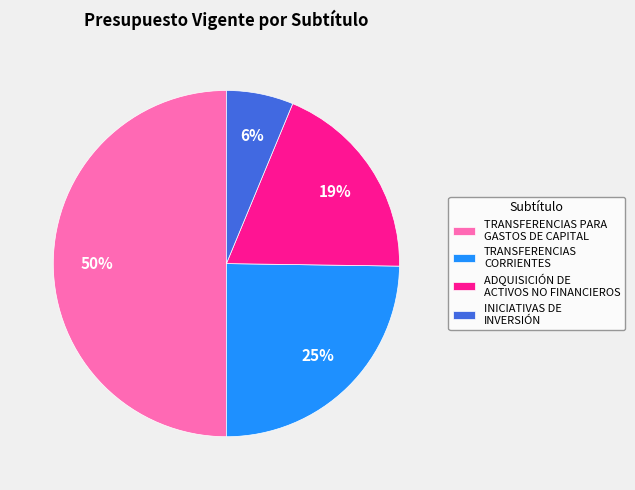

How many segments does this pie chart have?

4